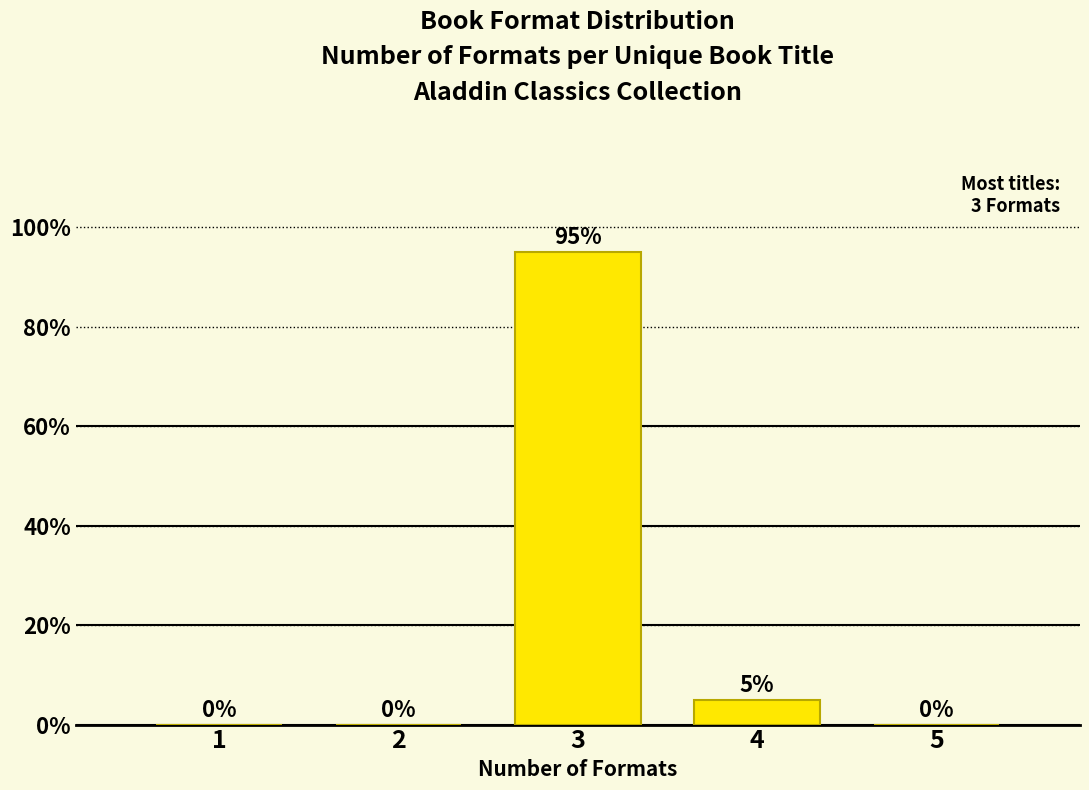

Reading left to right, what are all the values shown in this chart?

1=0	2=0	3=95	4=5	5=0